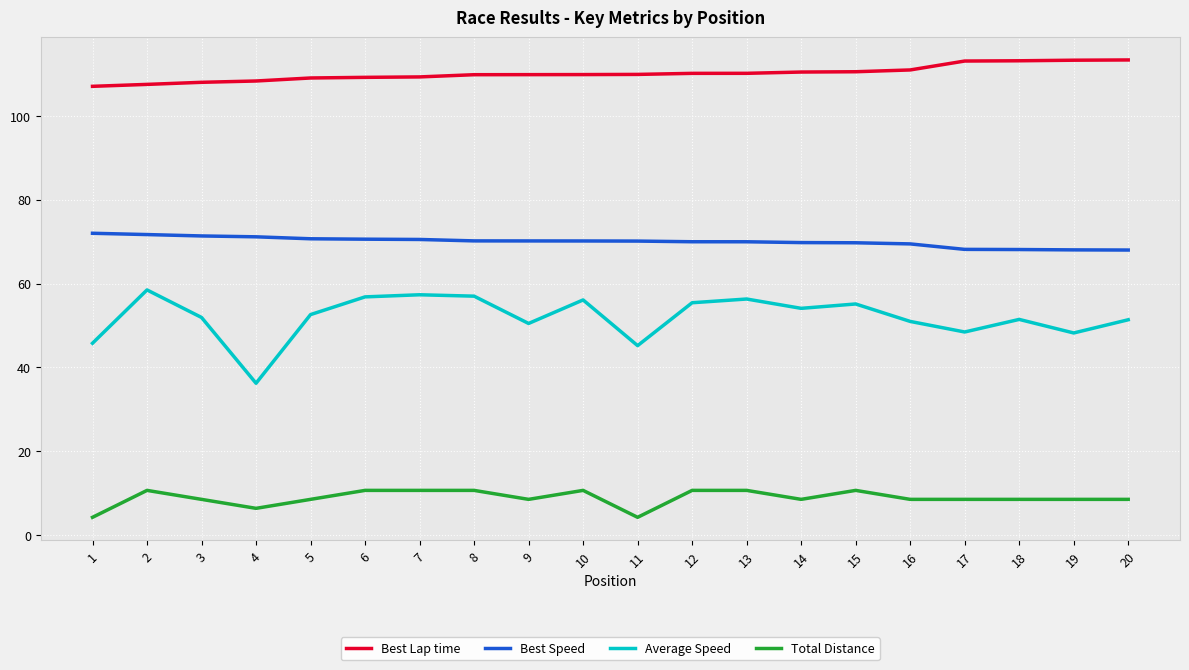

The Best Lap time series shows 188.1 at 6. True or false?

False